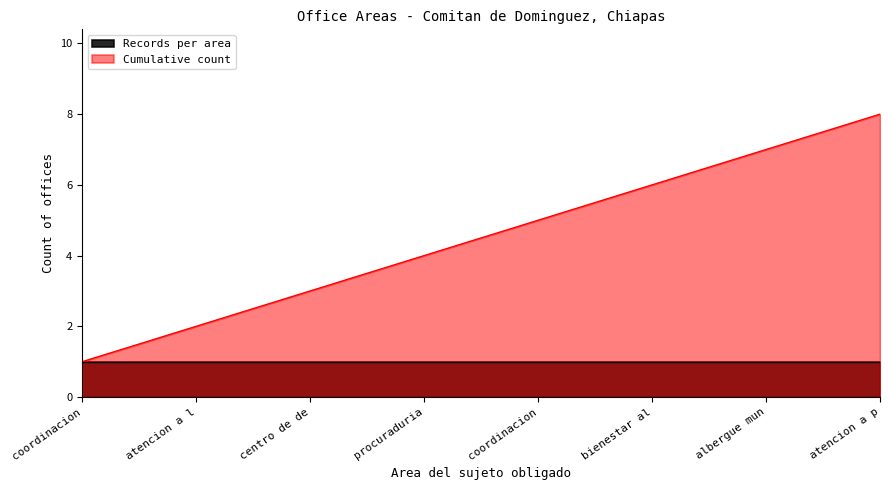

What is the difference between the second highest and minimum values?

6